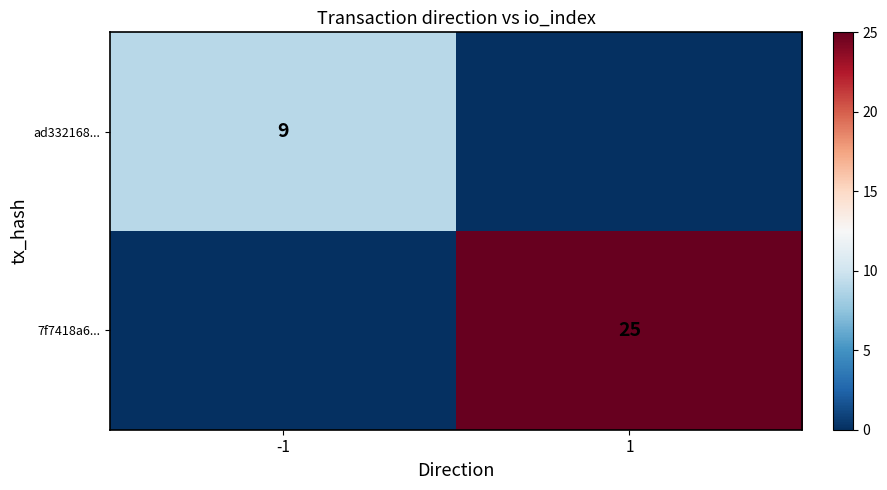

Is it true that 7f7418a6... equals 37 at 1?

False